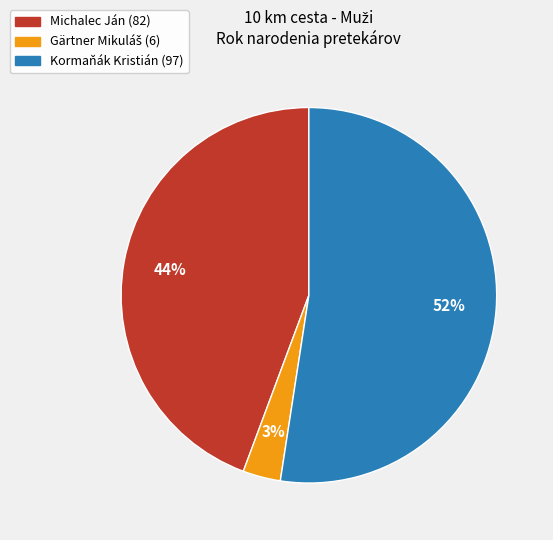

To the nearest percent, what is the difference between the largest and smallest slice percentages?

49%